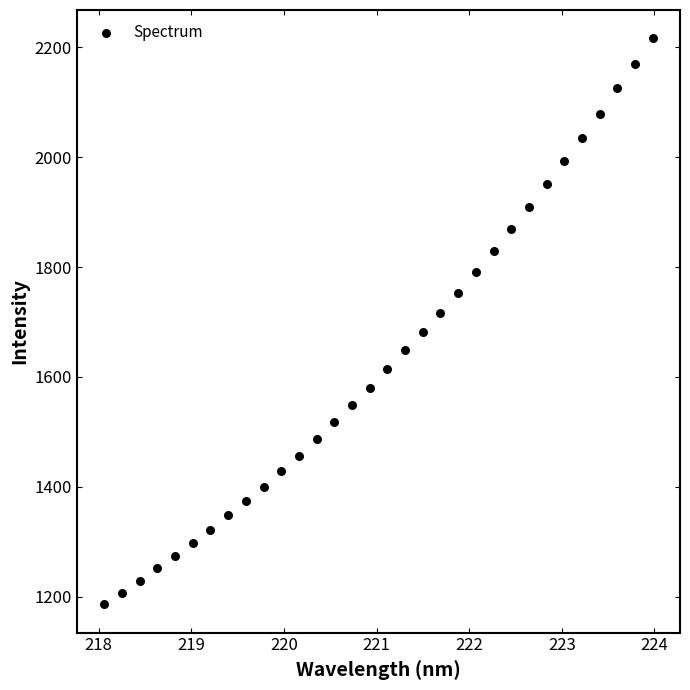

What is the range of X values (max minus min)?

5.9